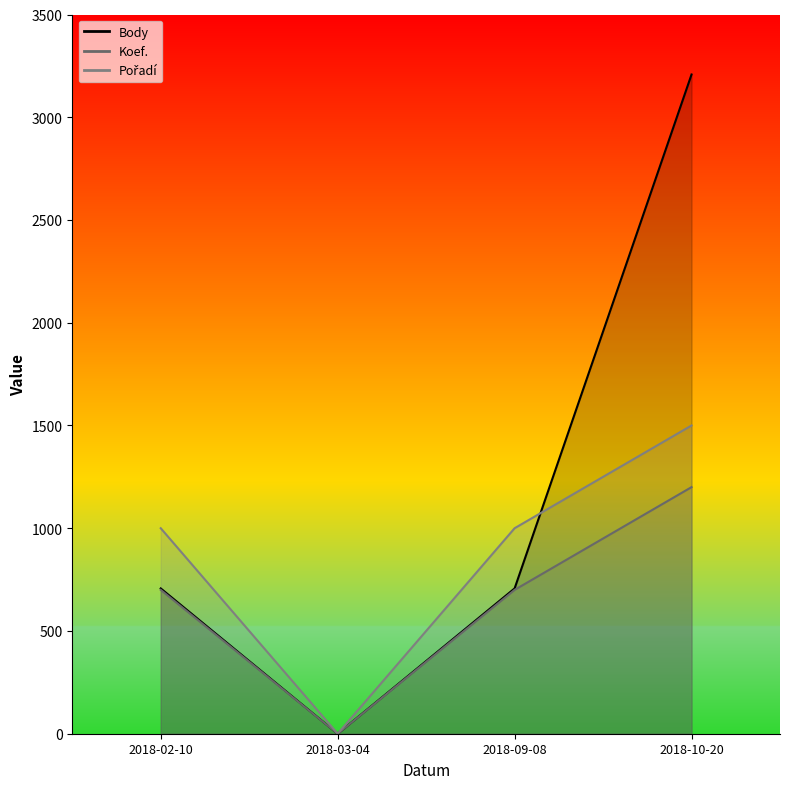

Is the value of Body at 2018-10-20 greater than the value of Pořadí at 2018-02-10?

Yes